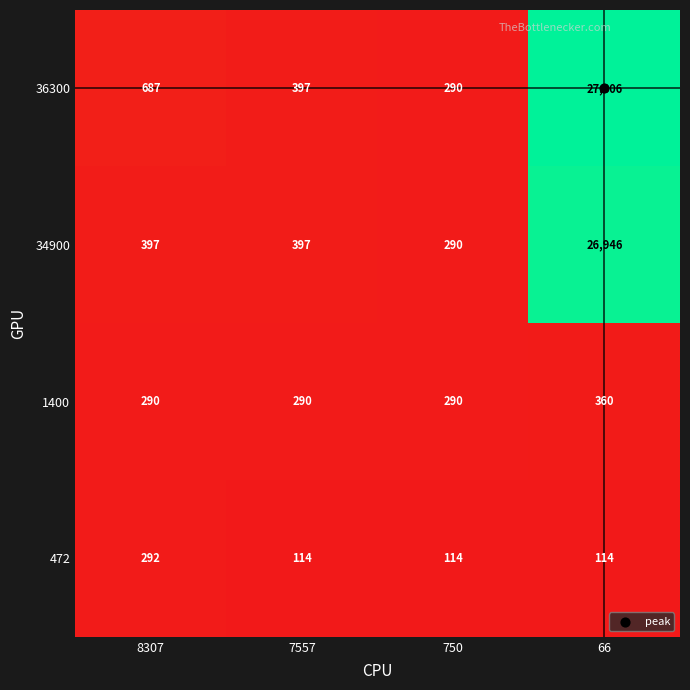

What is the maximum value for 36300?

27306